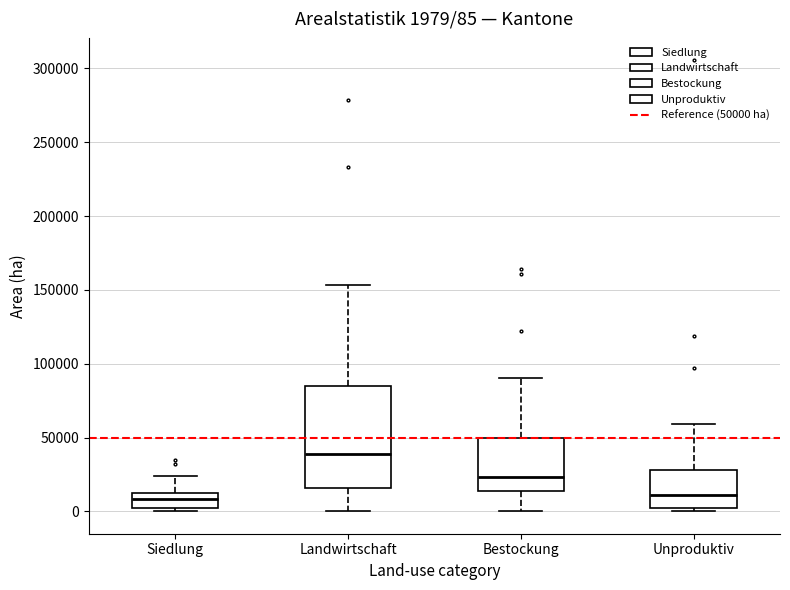

Comparing the boxes themselves (not the whiskers), which one is the tallest?

Landwirtschaft